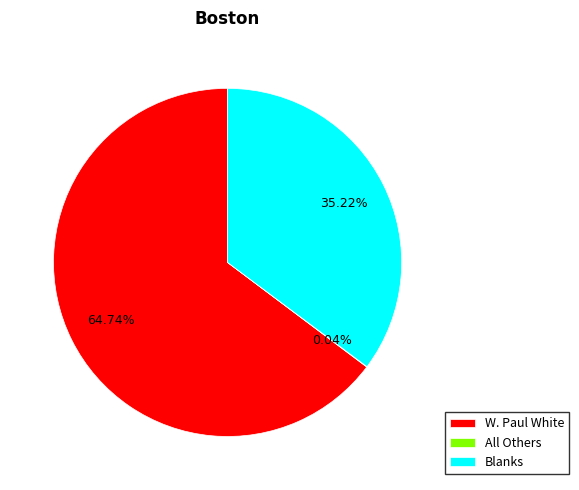

Which slice is the largest?

W. Paul White